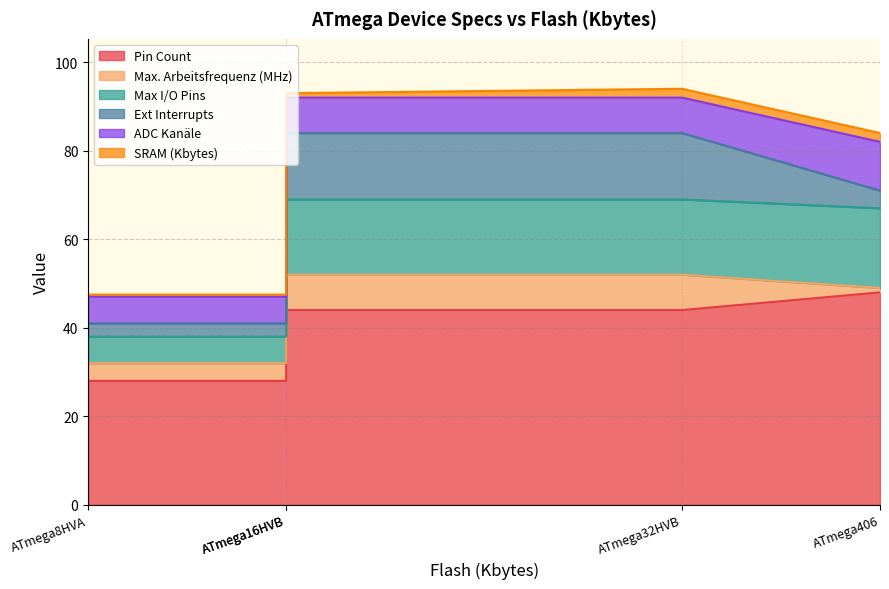

True or false: Ext Interrupts and ADC Kanäle cross at least once.

True